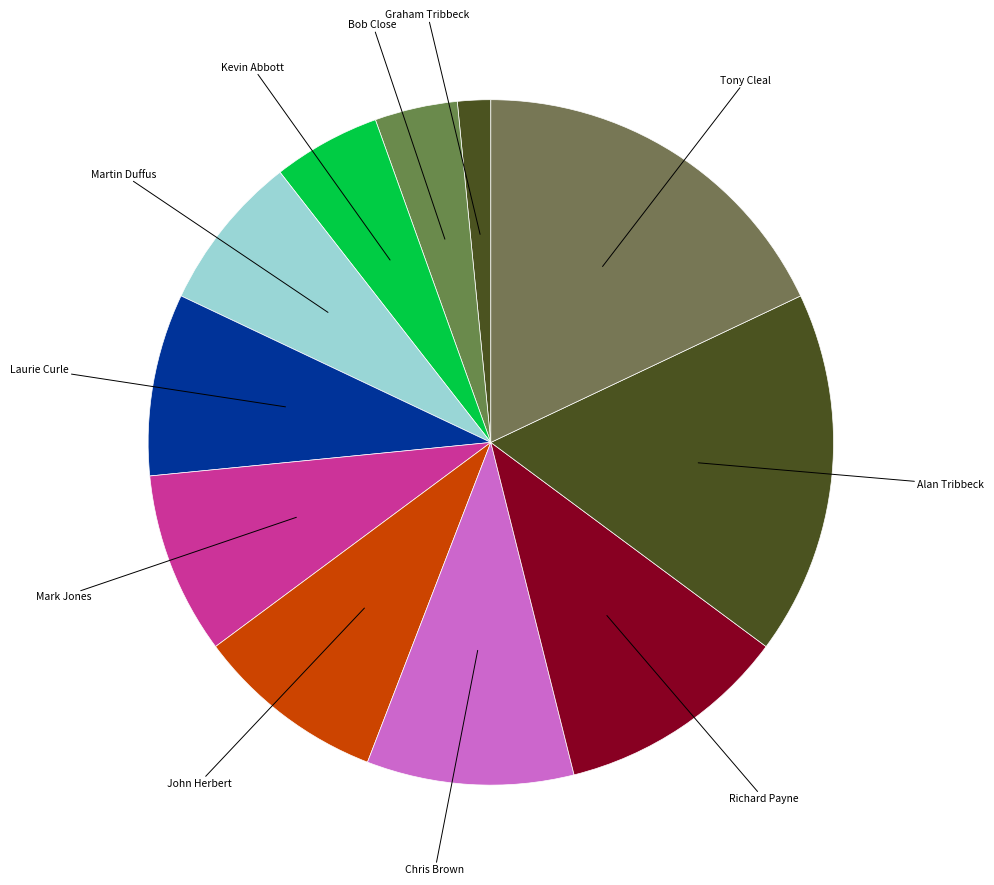

How many slices are in this pie chart?

11